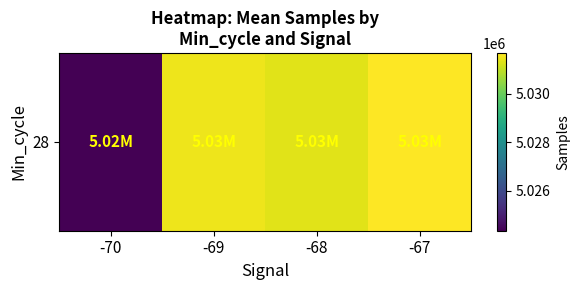

Rank the categories by value from highest to lowest.

-67, -69, -68, -70